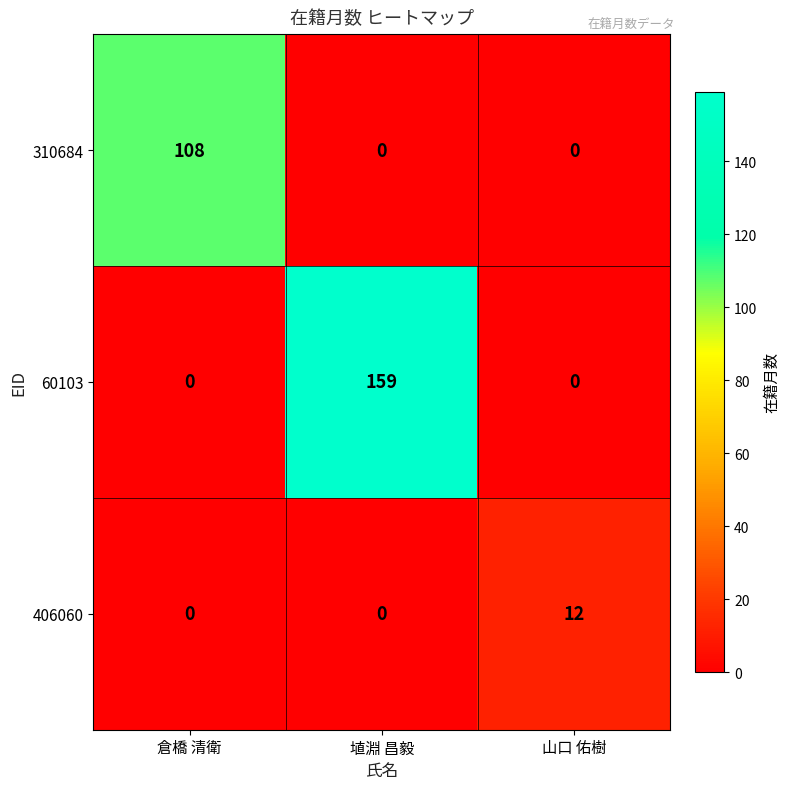

Which series changed the most between 倉橋 清衛 and 埴淵 昌毅?

60103